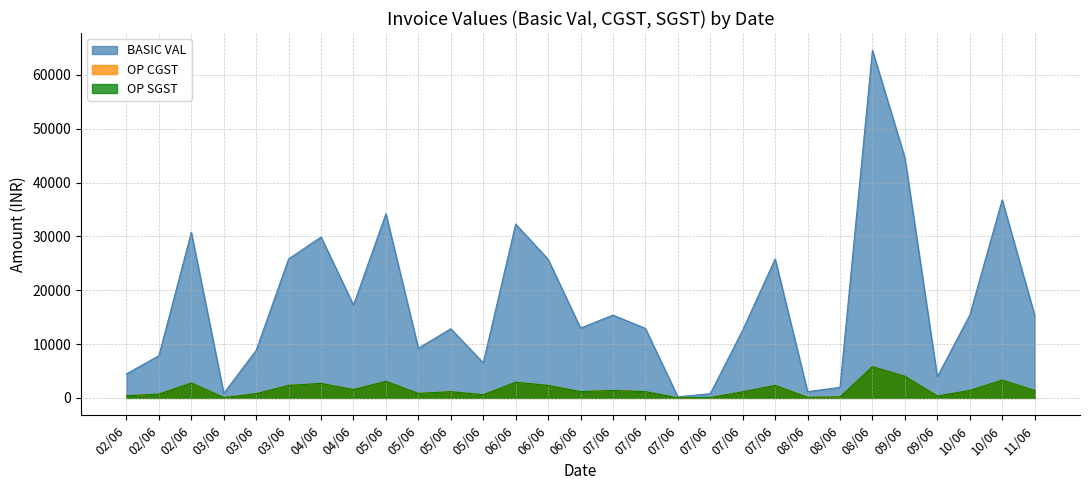

At which category is the sum across all series the highest?

08/06